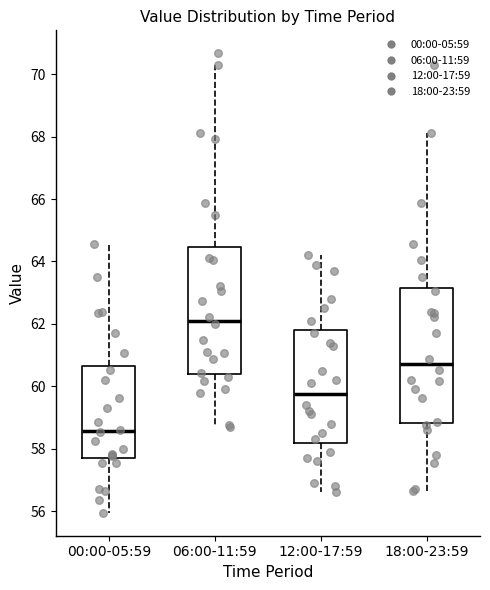

Reading left to right, read every box against the y-axis: the position of its median line, the range the box covers, and the ends of its whiskers. The values are not printed on the chart, so give them approximately, as read against the axis.

00:00-05:59: median 58.6, box 57.8 to 60.6, whiskers 56.0 to 64.6
06:00-11:59: median 62.2, box 60.4 to 64.4, whiskers 58.6 to 70.2
12:00-17:59: median 59.8, box 58.2 to 61.8, whiskers 56.6 to 64.2
18:00-23:59: median 60.8, box 58.8 to 63.2, whiskers 56.6 to 68.2